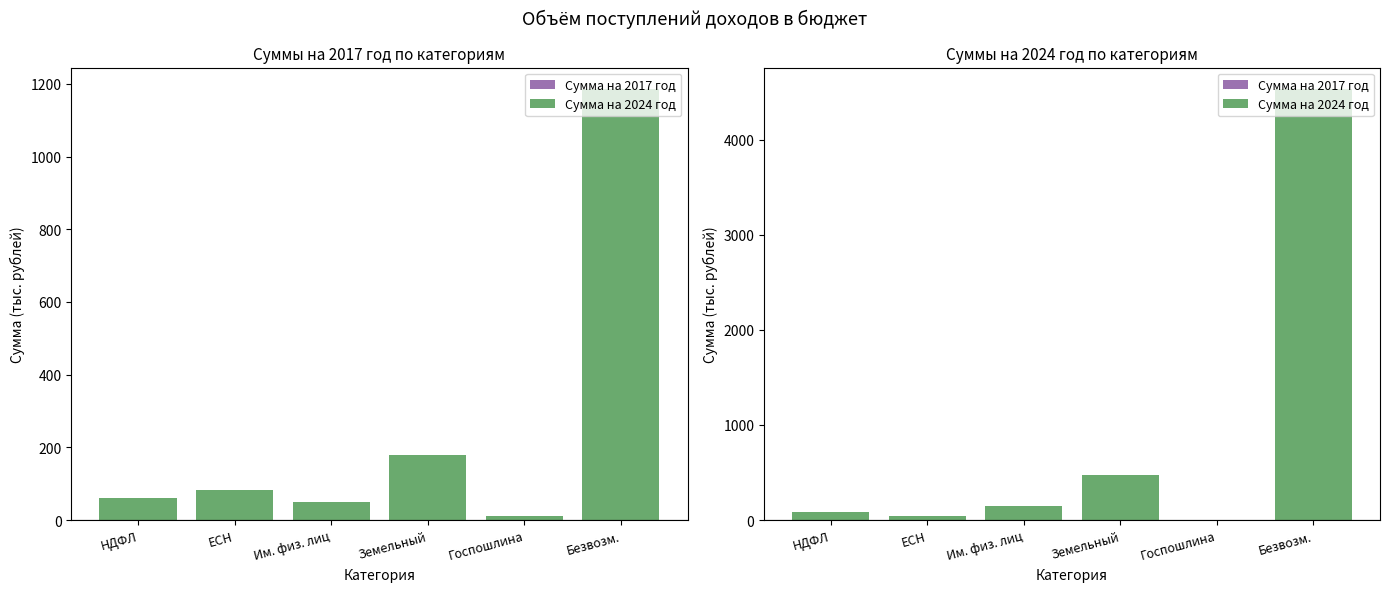

List the series in order of their overall mean, lowest first.

Сумма на 2017 год, Сумма на 2024 год